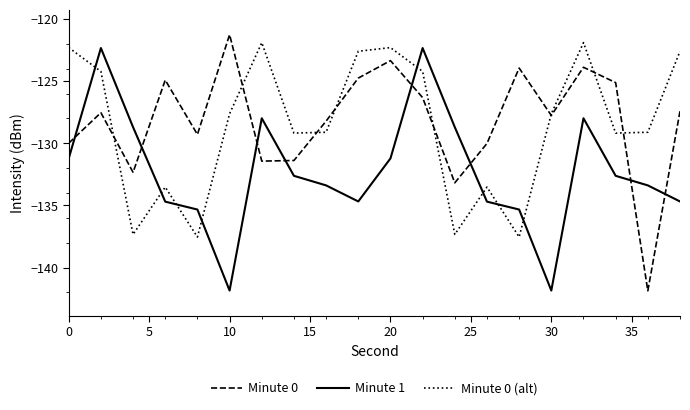

What is the lowest value of the Minute 1 series?

-141.8